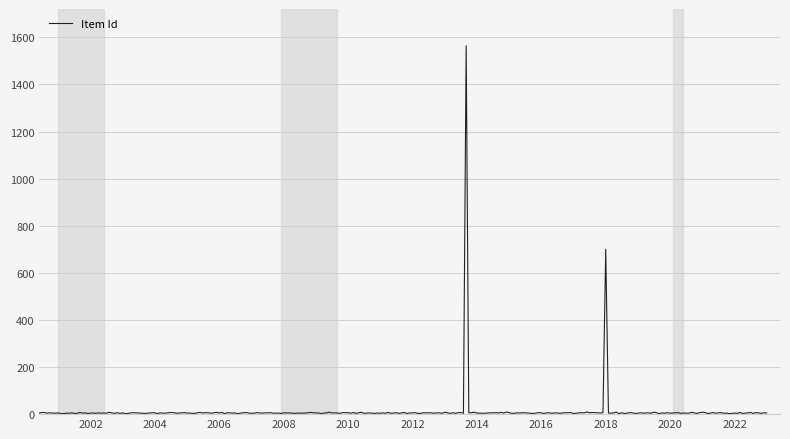

How many lines are shown in the chart?

1